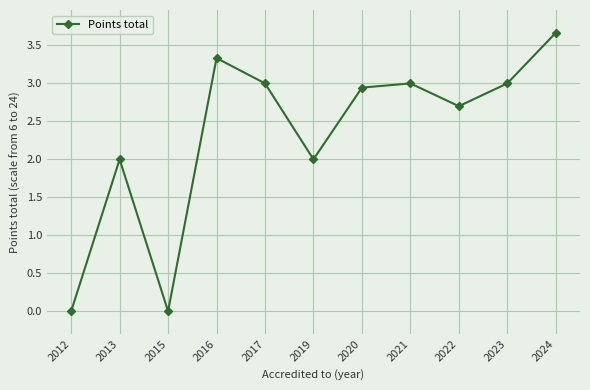

At which category does the chart reach its peak across all series?

2024